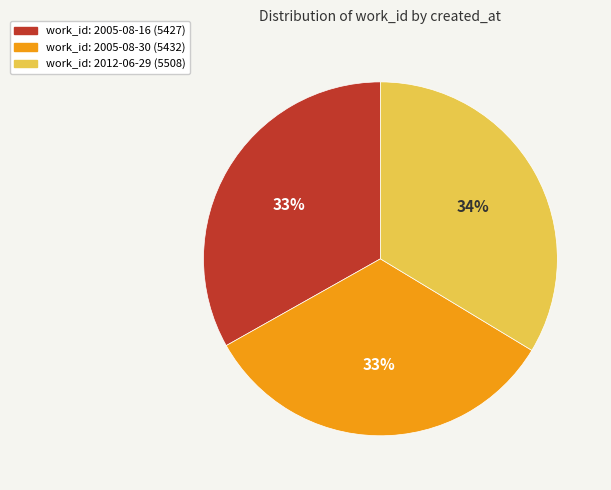

To the nearest percent, what is the average slice percentage?

33%